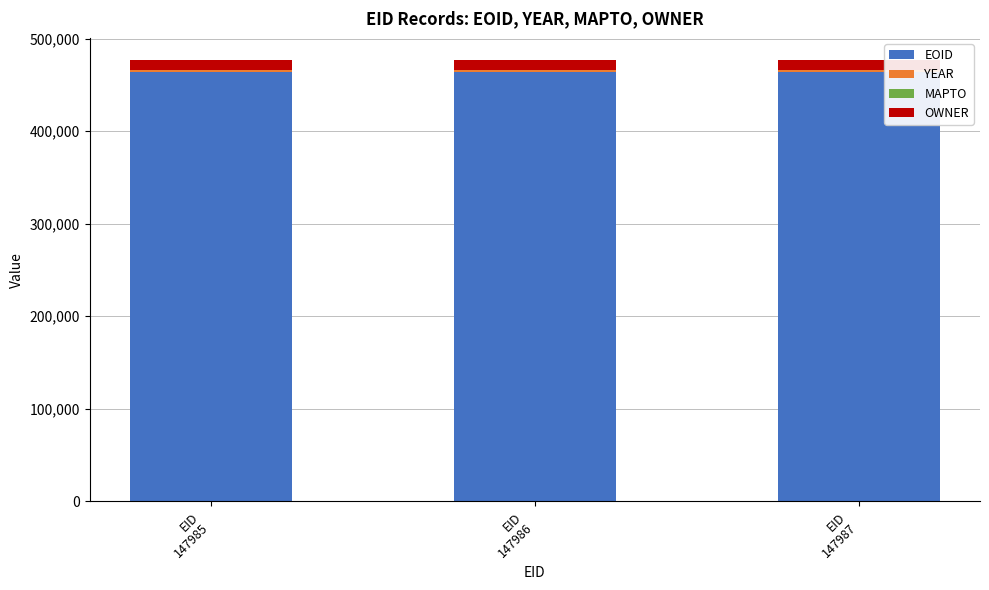

What is the sum of all EOID values?

1391415